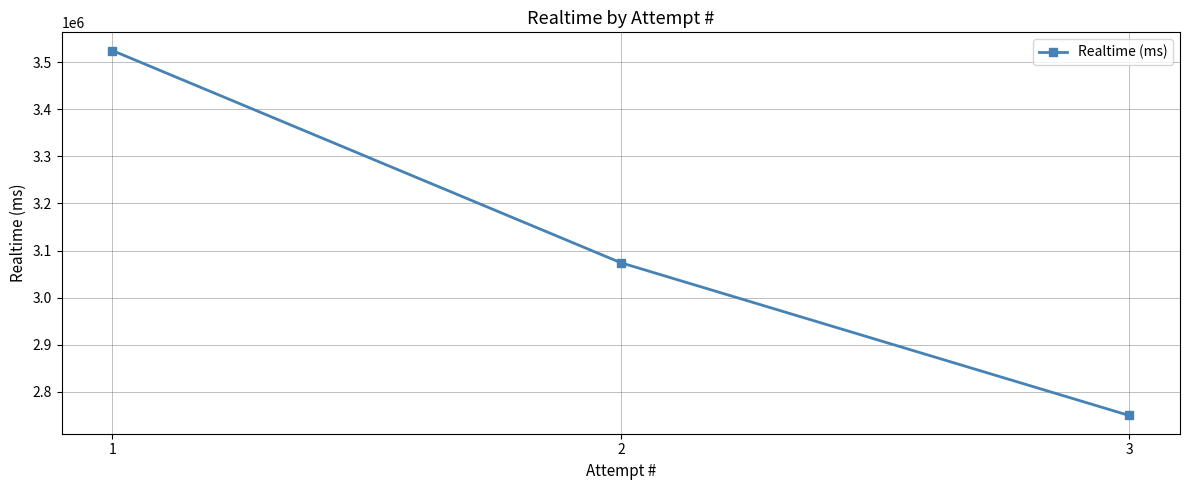

True or false: the data shows 3074097 at 2.

True